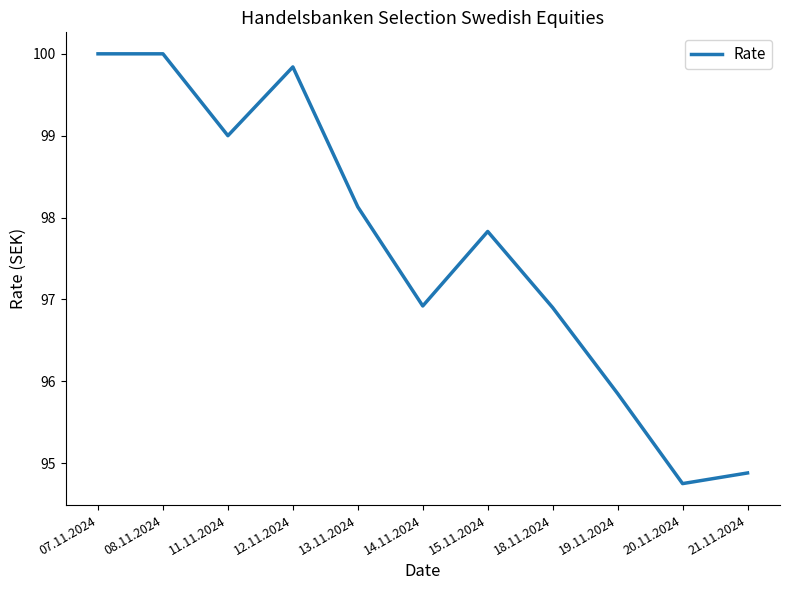

What position from the right is 19.11.2024?

3